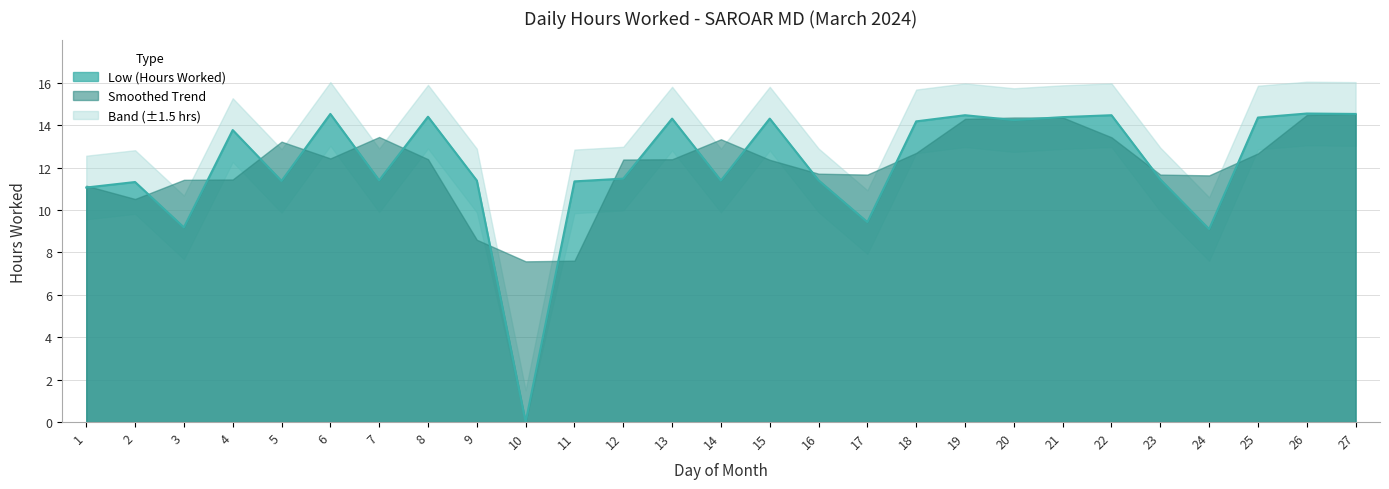

Rank the categories by value from highest to lowest.

26, 6, 27, 19, 22, 8, 21, 25, 13, 15, 20, 18, 4, 12, 23, 7, 16, 9, 14, 5, 11, 2, 1, 17, 3, 24, 10